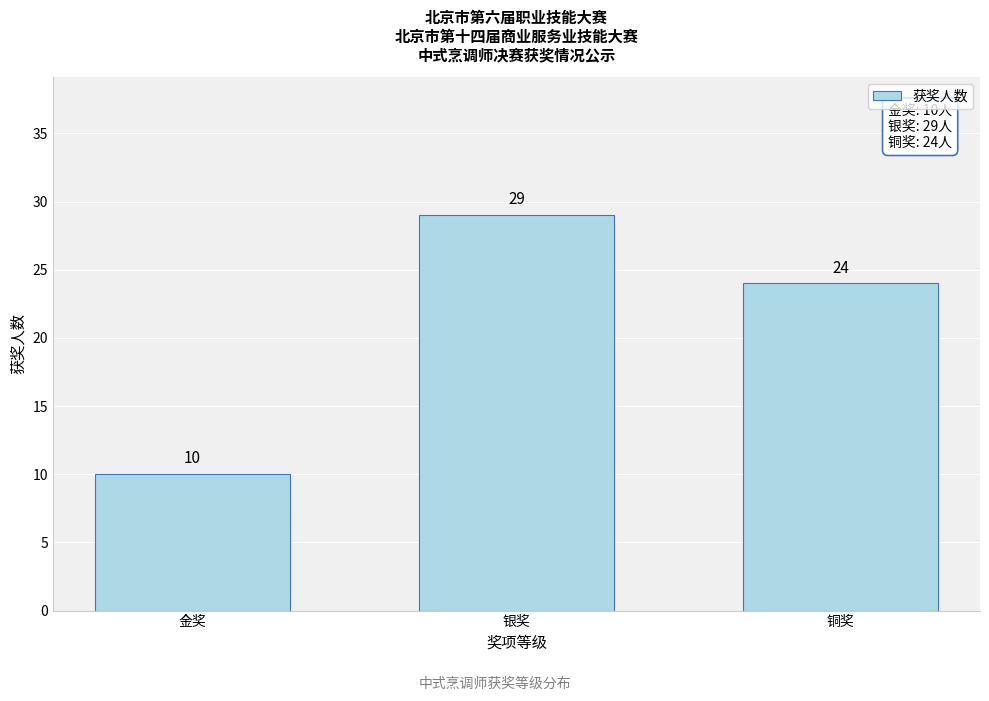

Reading left to right, extract all data points from this chart.

金奖=10	银奖=29	铜奖=24